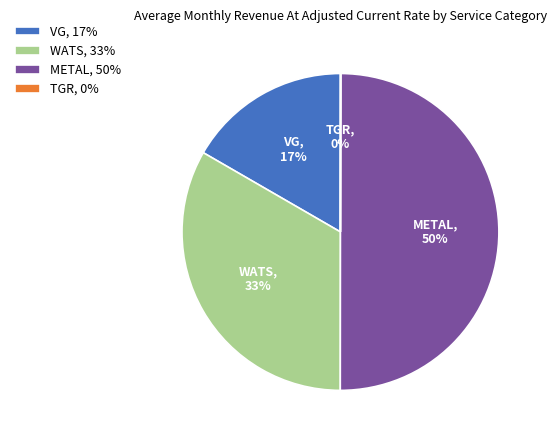

Is WATS, 33% the majority of the pie?

No